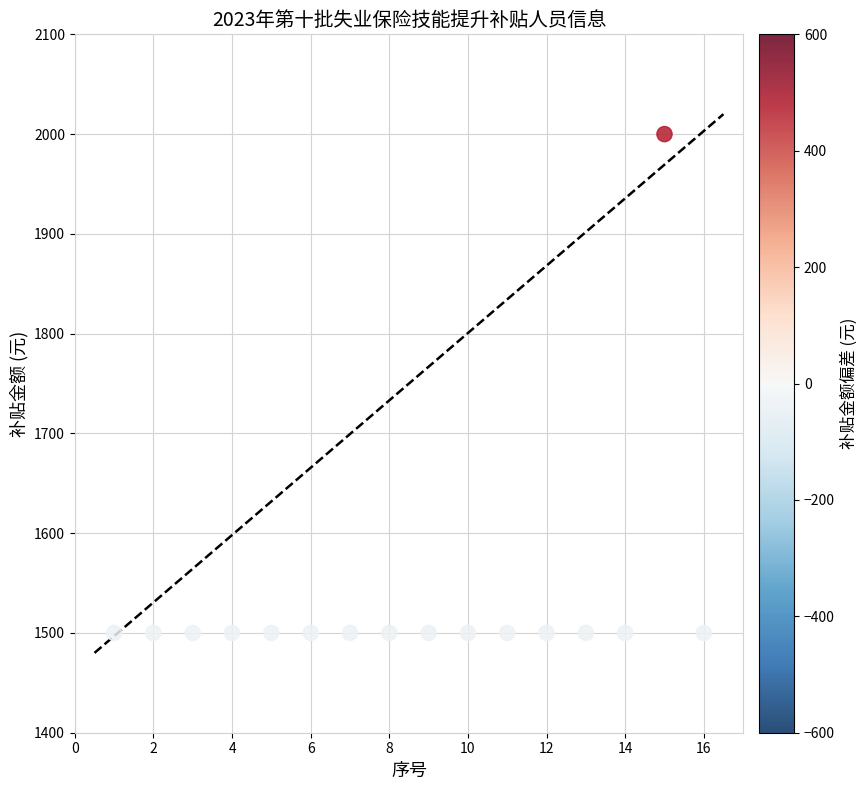

What is the range of Y values (max minus min)?

500